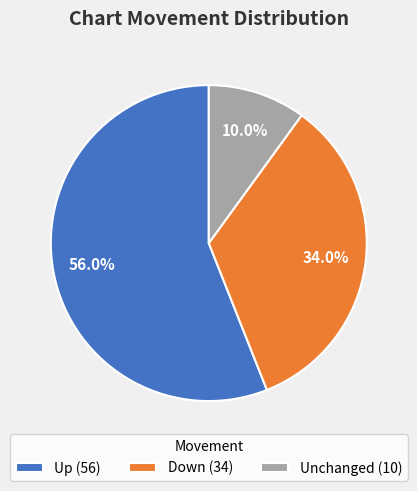

Combined, what portion of the pie is Unchanged (10) and Down (34)?

44.0%